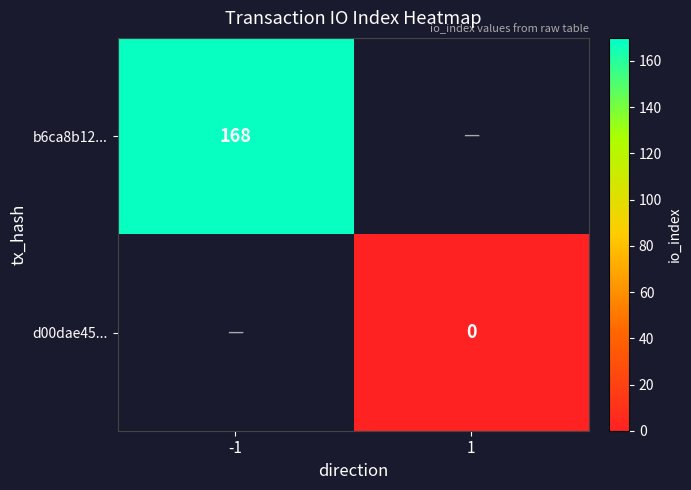

True or false: d00dae45... has a value of 0.0 at 1.

True